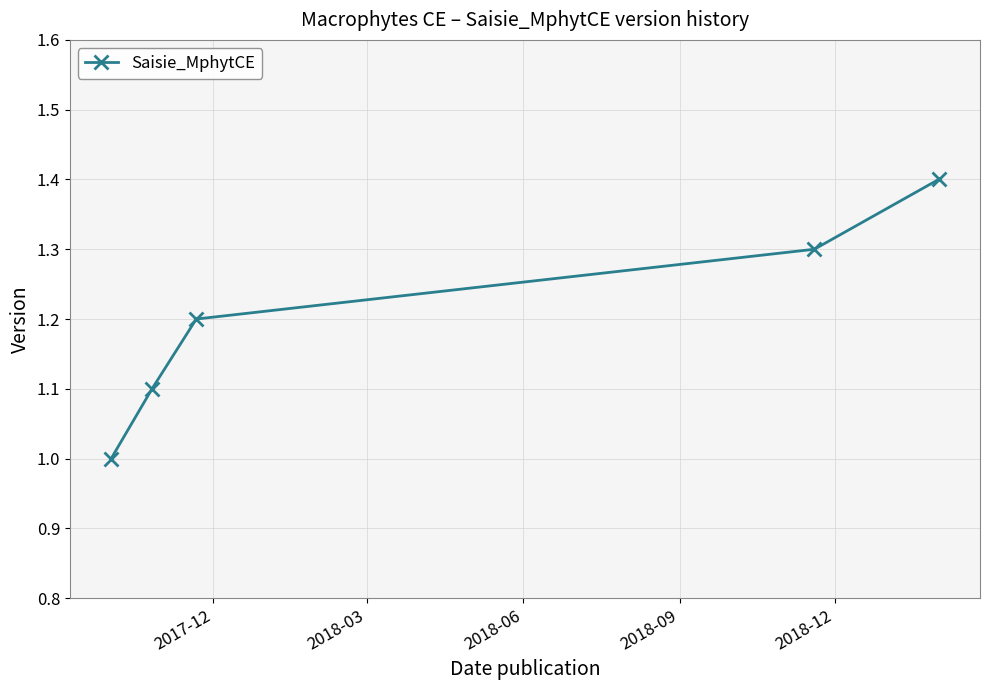

Reading right to left, transcribe all the data shown in this chart.

1.4	1.3	1.2	1.1	1.0